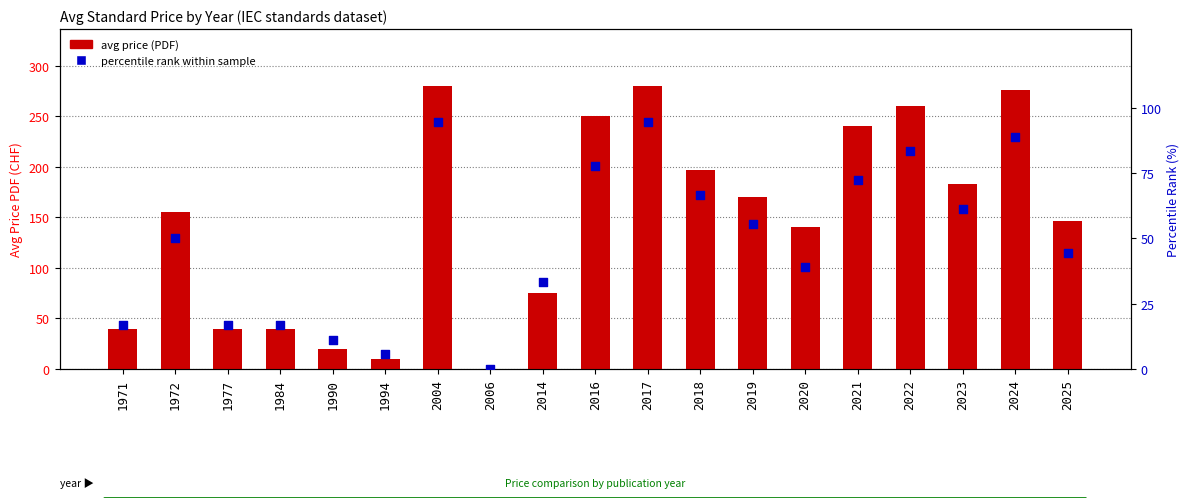

Which series reaches the minimum Y coordinate?

avg price (PDF)